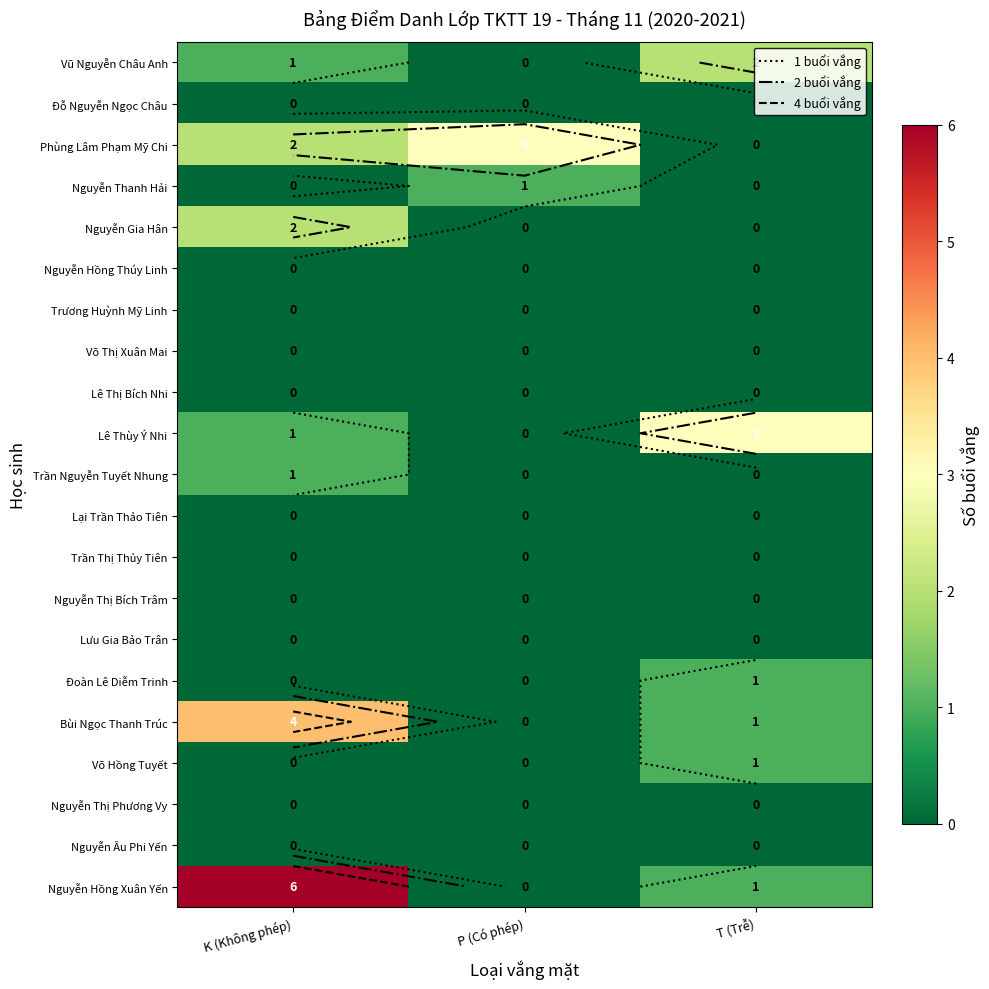

Which category has the highest value in the Trương Huỳnh Mỹ Linh series?

K (Không phép)